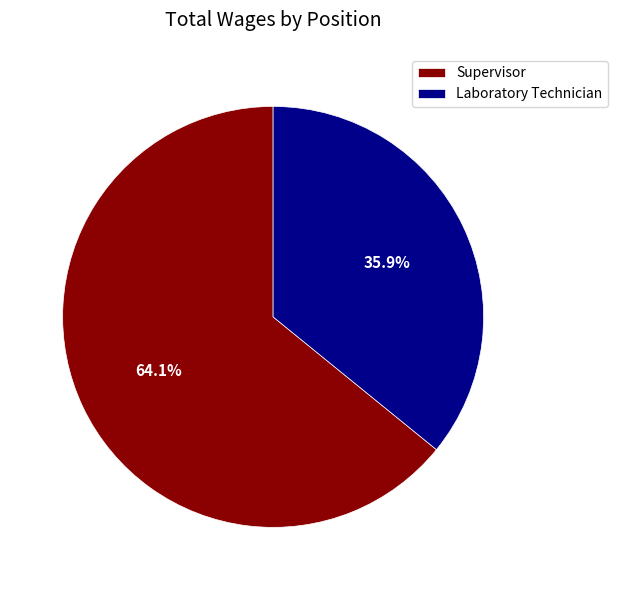

Approximately how many times larger is the value at Laboratory Technician compared to Supervisor?

0.6